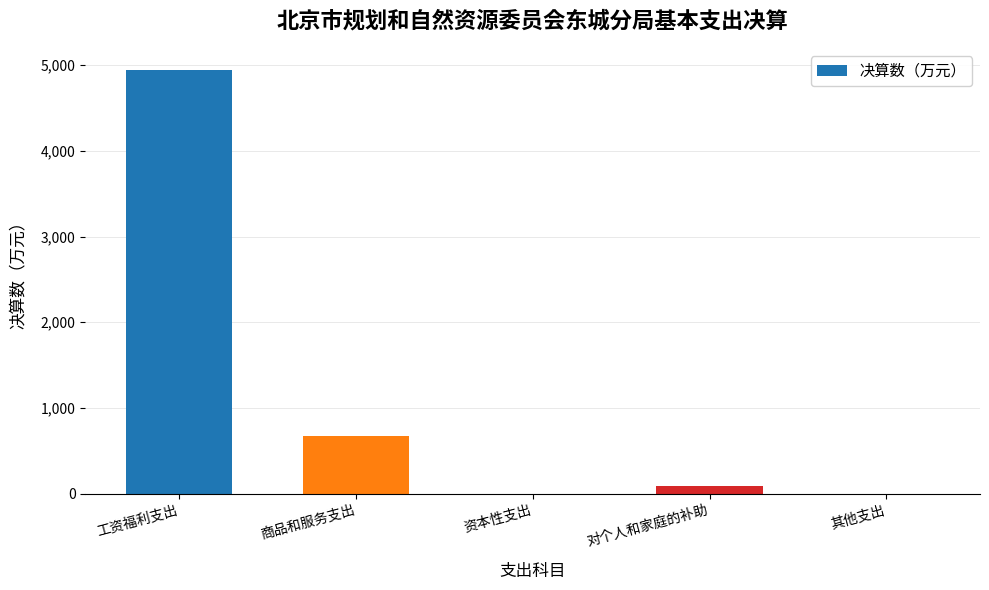

What is the change in value from 对个人和家庭的补助 to 其他支出?

-90.7